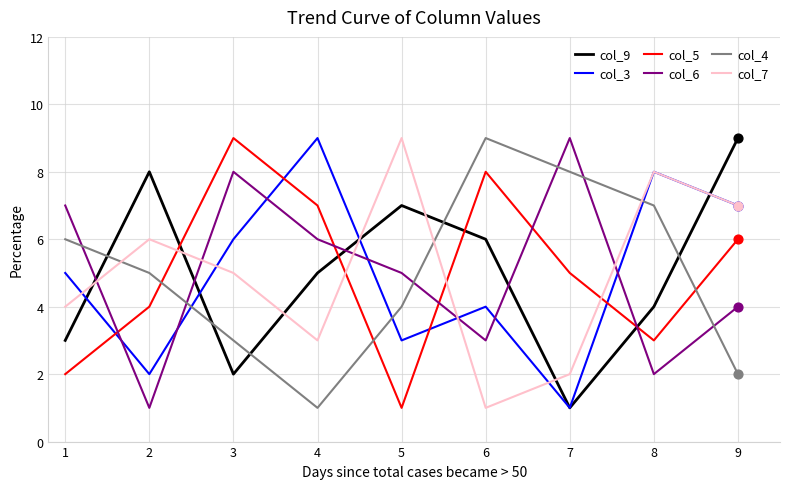

Which series changed the most between 5 and 9?

col_5